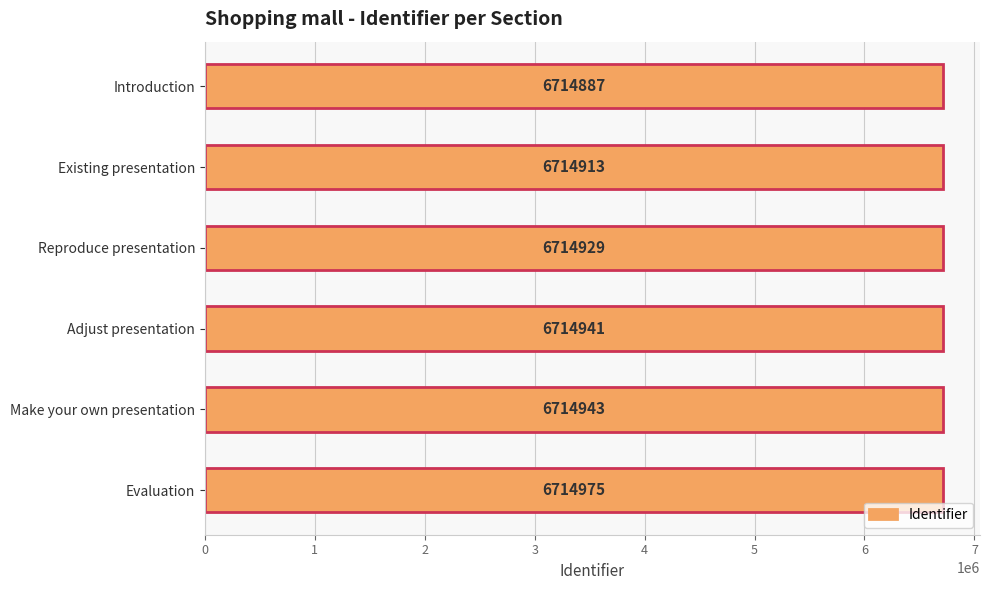

What is the change in value from Introduction to Make your own presentation?

+56